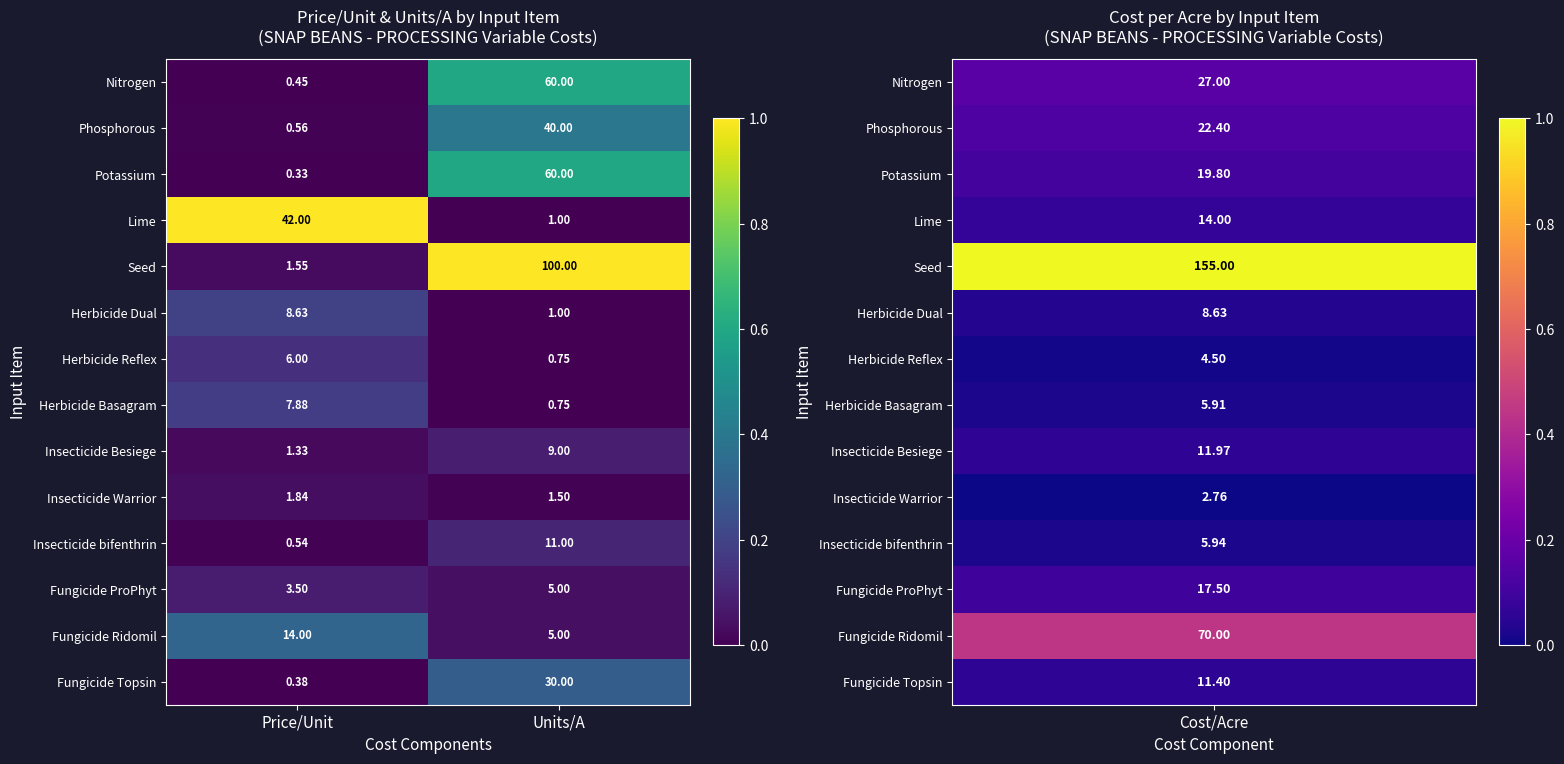

At which category is the sum across all series the highest?

Units/A